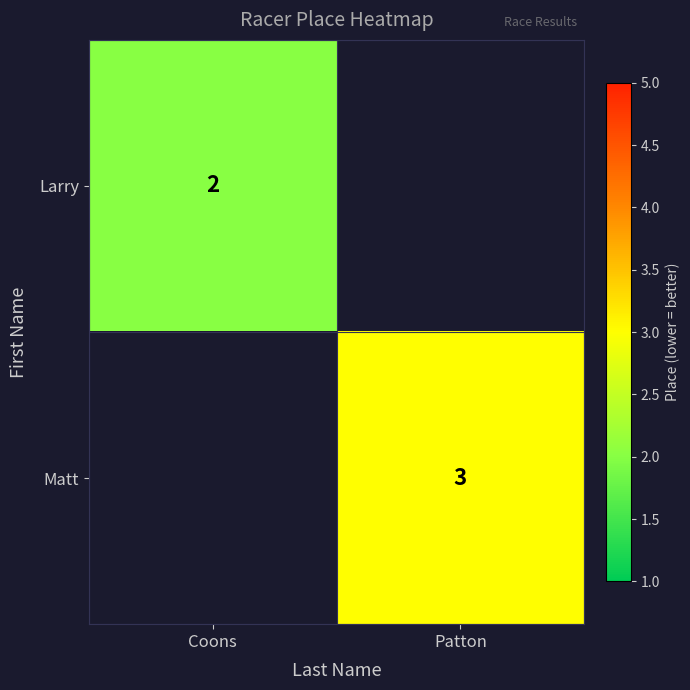

Is the value of Larry at Coons greater than the value of Matt at Patton?

No